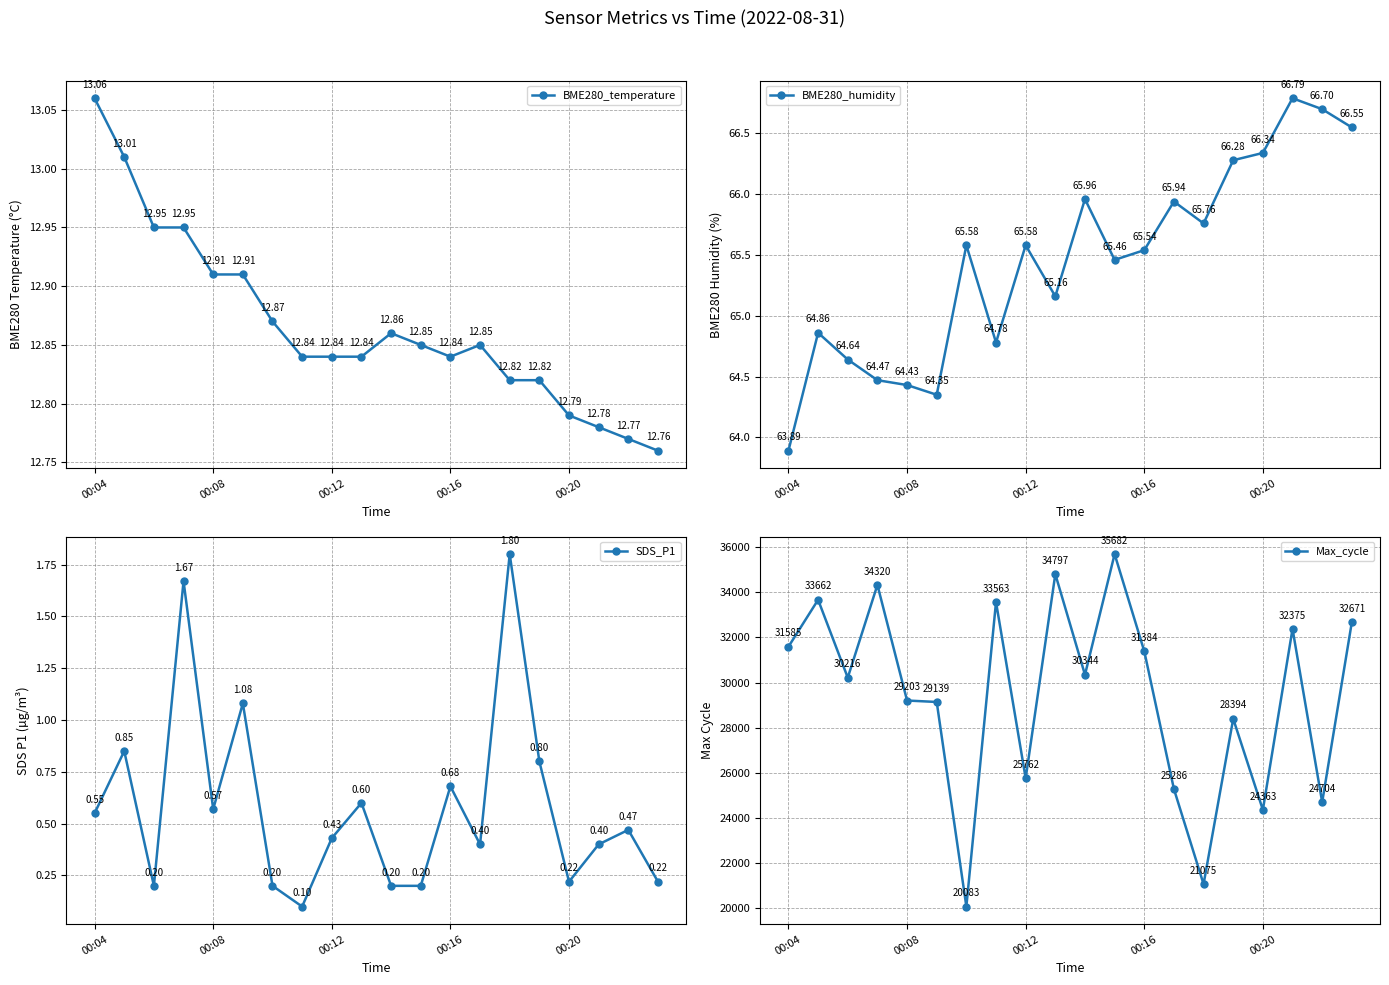

What is the sum of all Max_cycle values?

588608